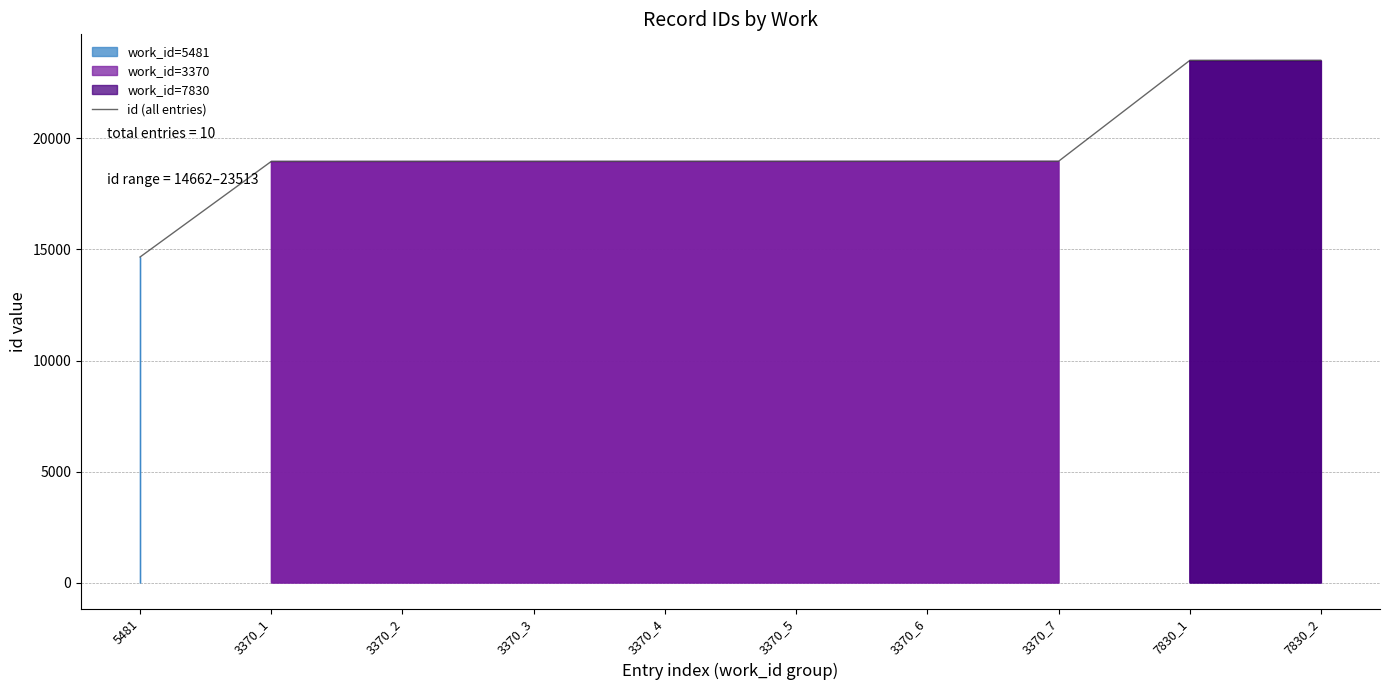

List the labels in order of value, largest first.

7830_2, 7830_1, 3370_7, 3370_6, 3370_5, 3370_4, 3370_3, 3370_2, 3370_1, 5481